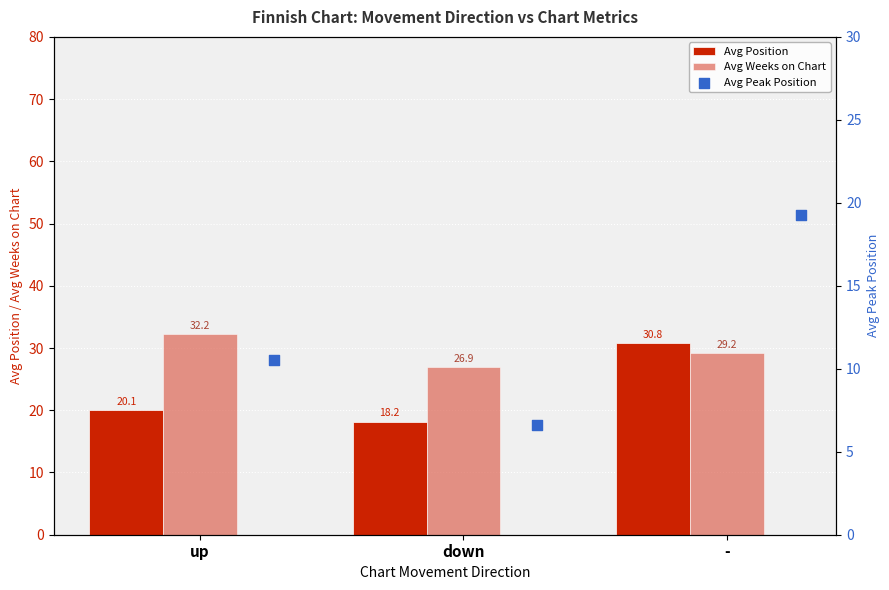

Where does the Avg Position series first go above 20?

up